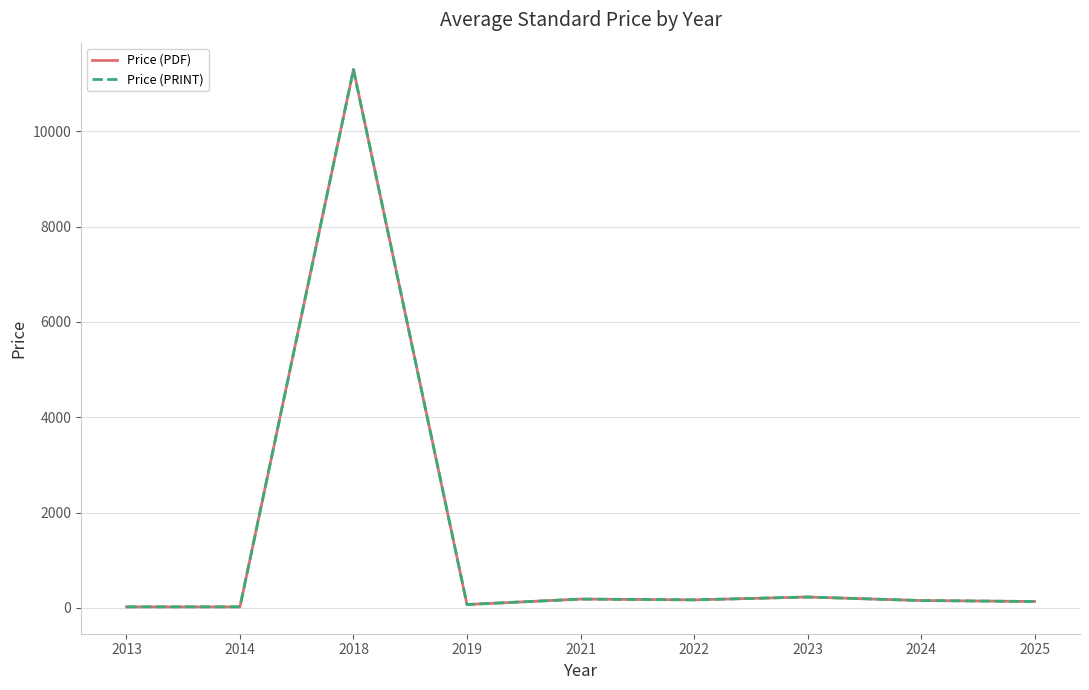

What is the sum of the Price (PRINT) values at 2019 and 2023?

295.5